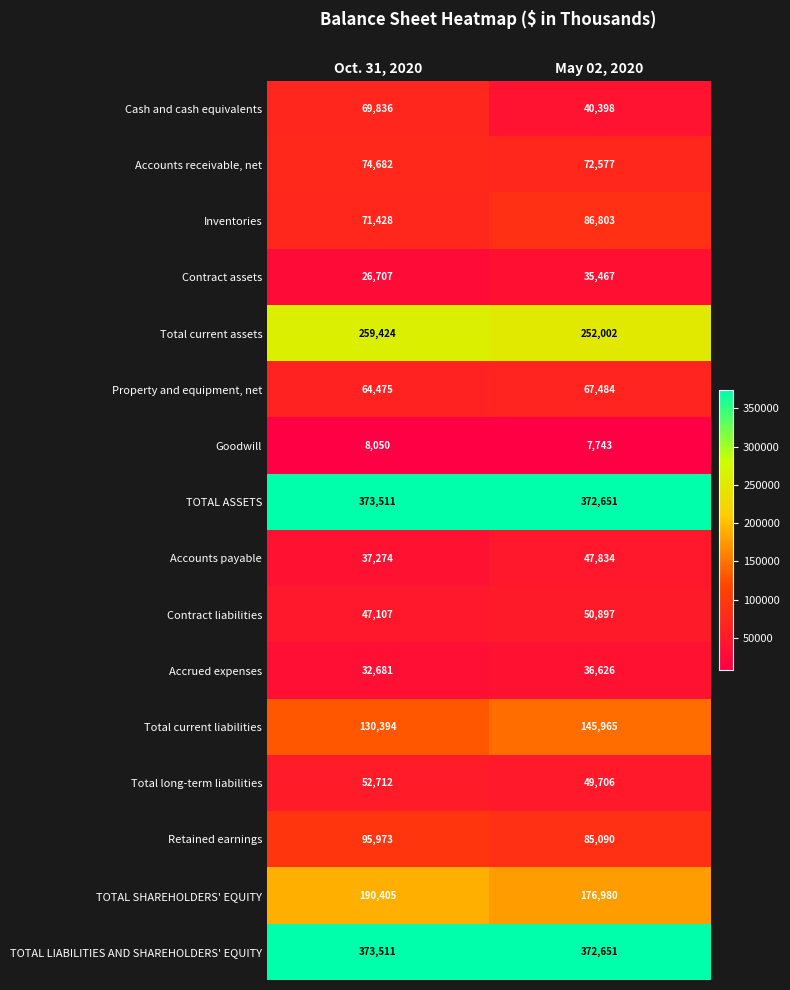

Which series has the widest spread of values?

Cash and cash equivalents